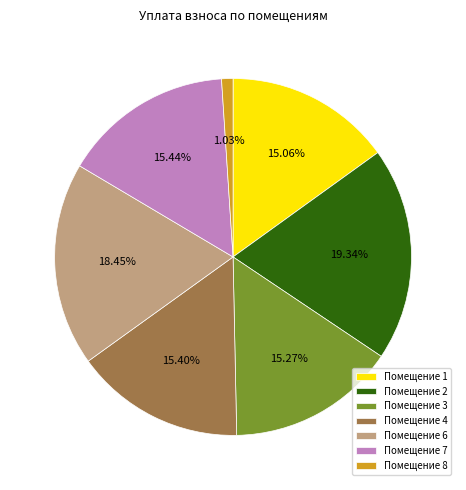

What is the smallest slice in the pie chart?

Помещение 8